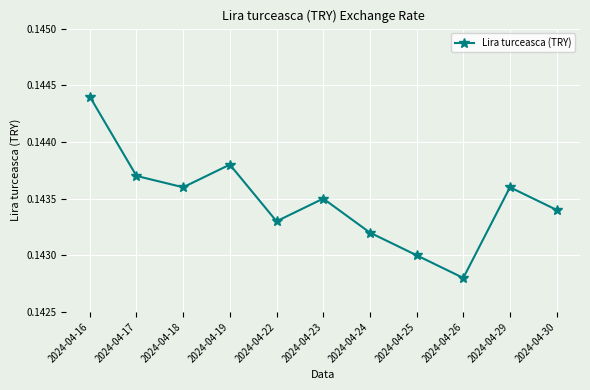

True or false: there are more than 1 points higher than both neighbors.

True